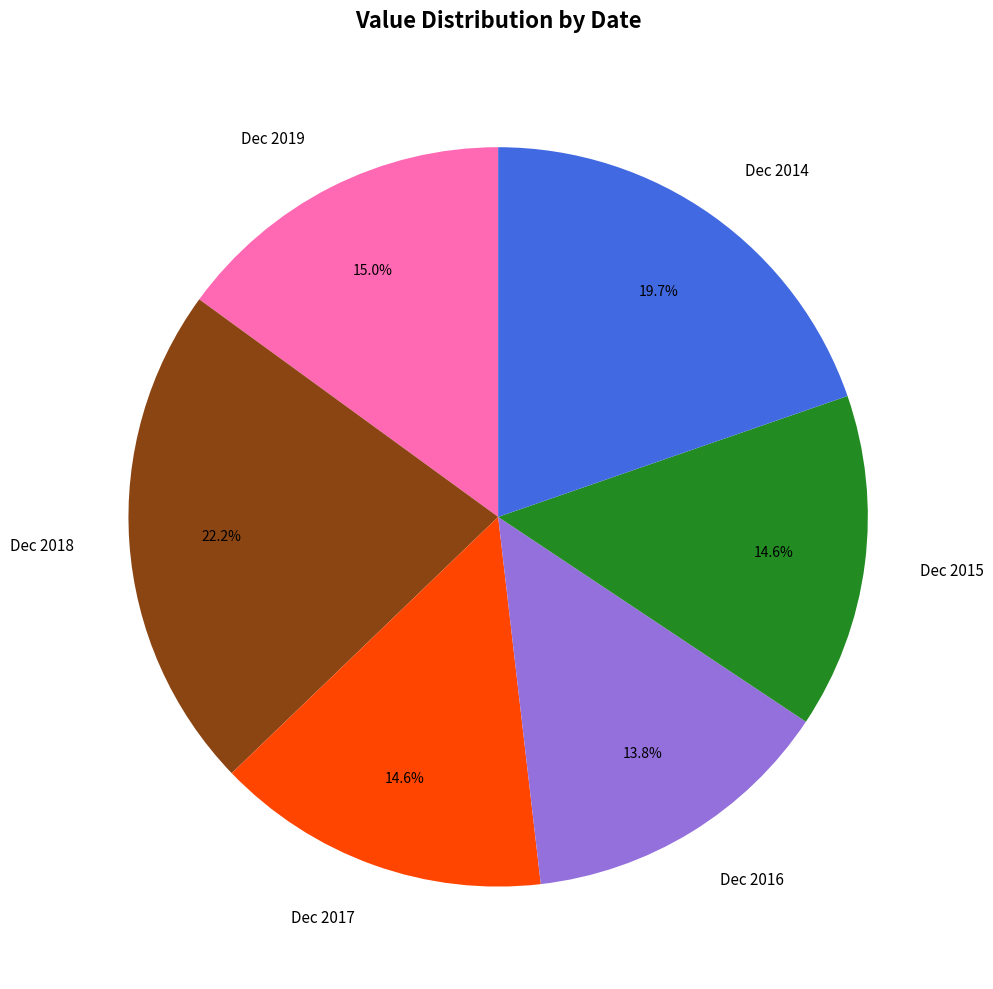

Count the number of slices in the pie.

6